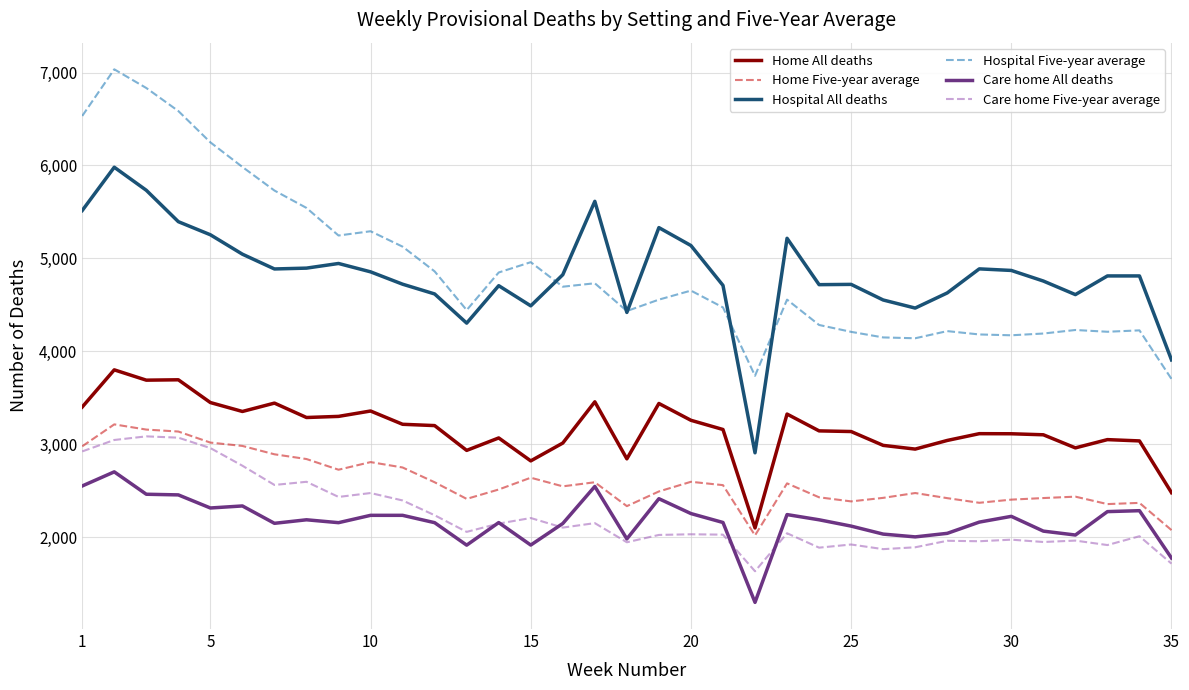

What is the maximum value for Care home All deaths?

2702